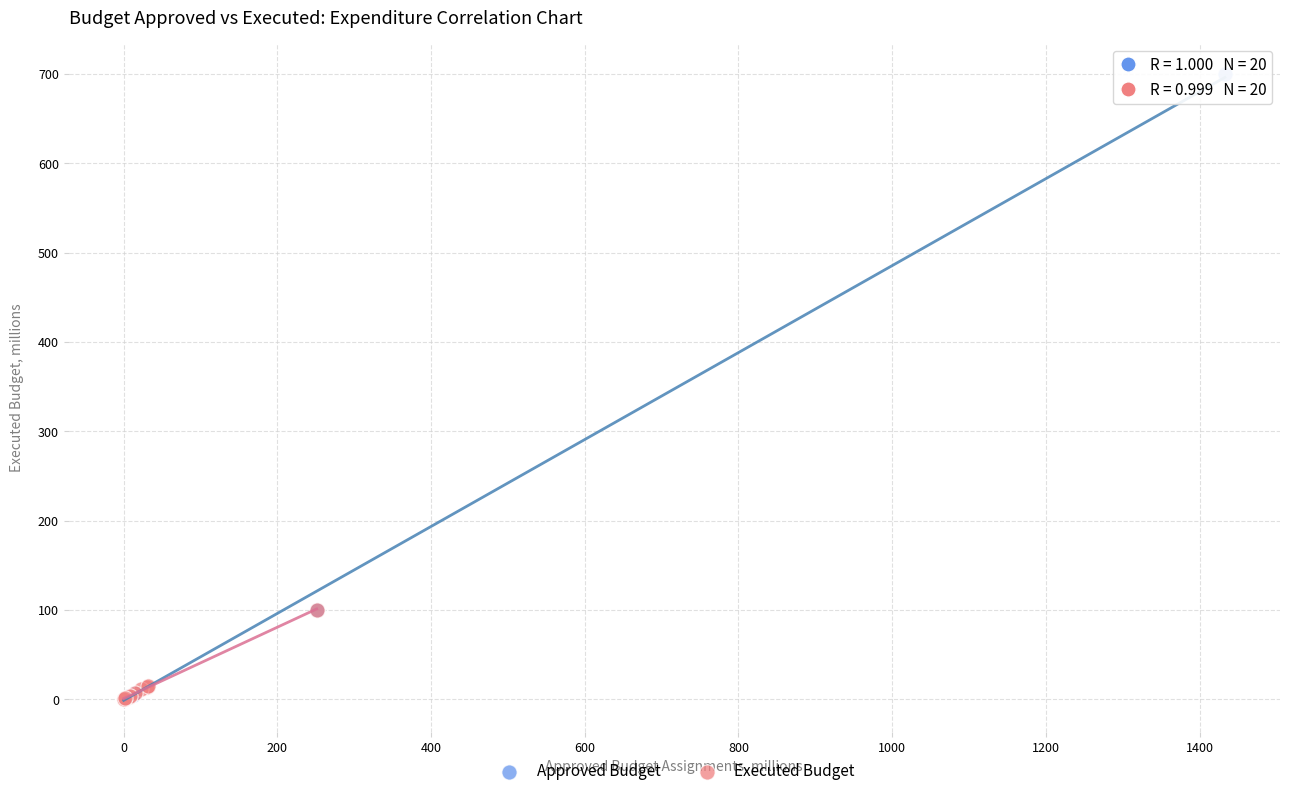

What are all the series names shown in the legend?

Approved Budget, Executed Budget